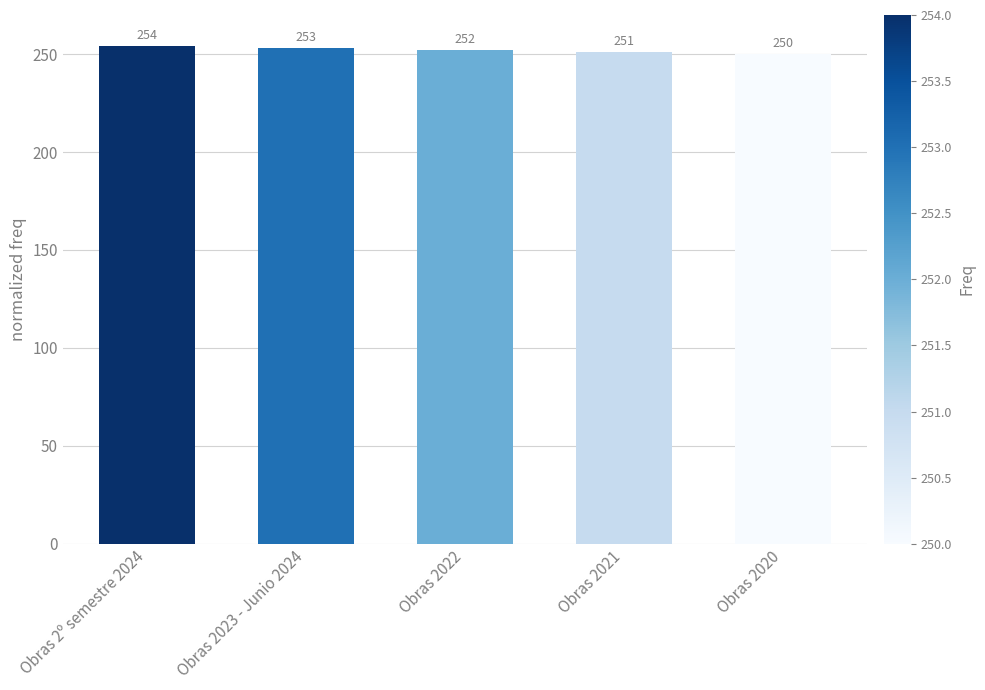

Reading left to right, list all the values displayed in this chart.

254	253	252	251	250